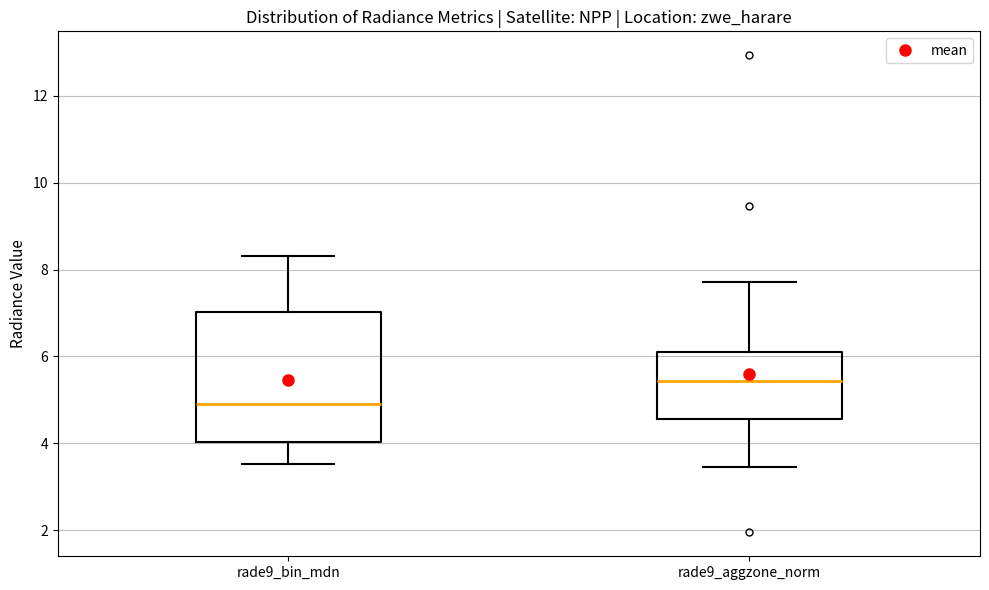

Where does the median line of the box for rade9_bin_mdn sit on the y-axis? The values are not printed on the chart, so give them approximately, as read against the axis.

5.0